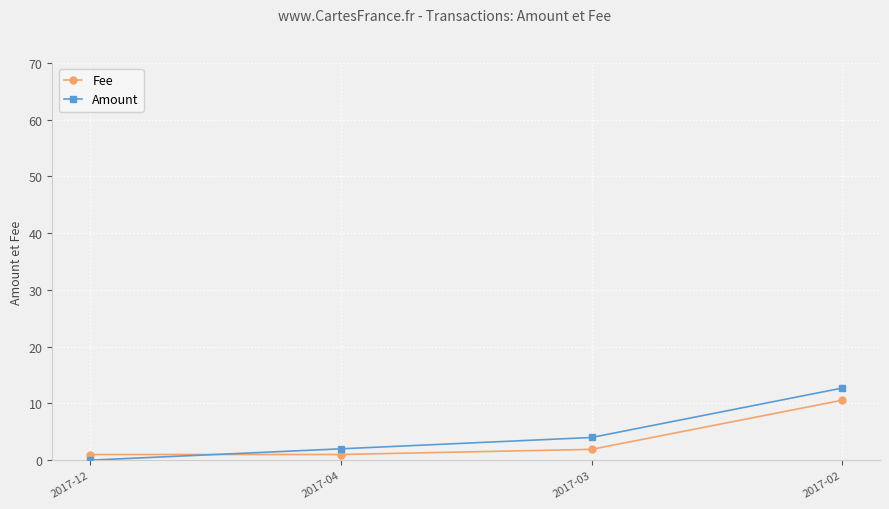

How many series are shown in this chart?

2